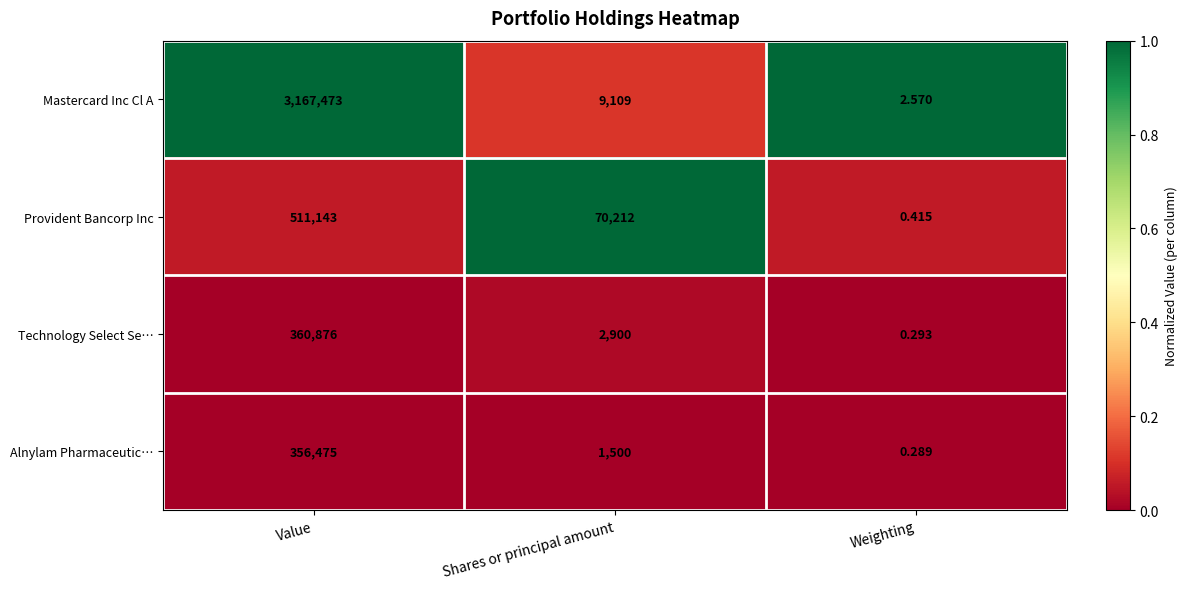

At which label does Alnylam Pharmaceutic… reach its peak?

Value